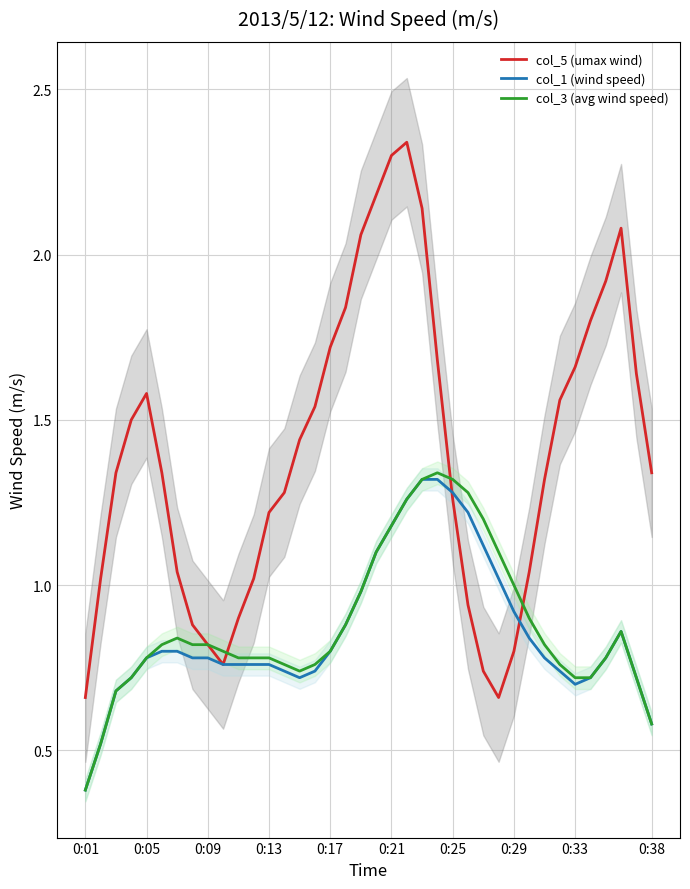

True or false: col_5 (umax wind) has more than 1 interior local peaks.

True